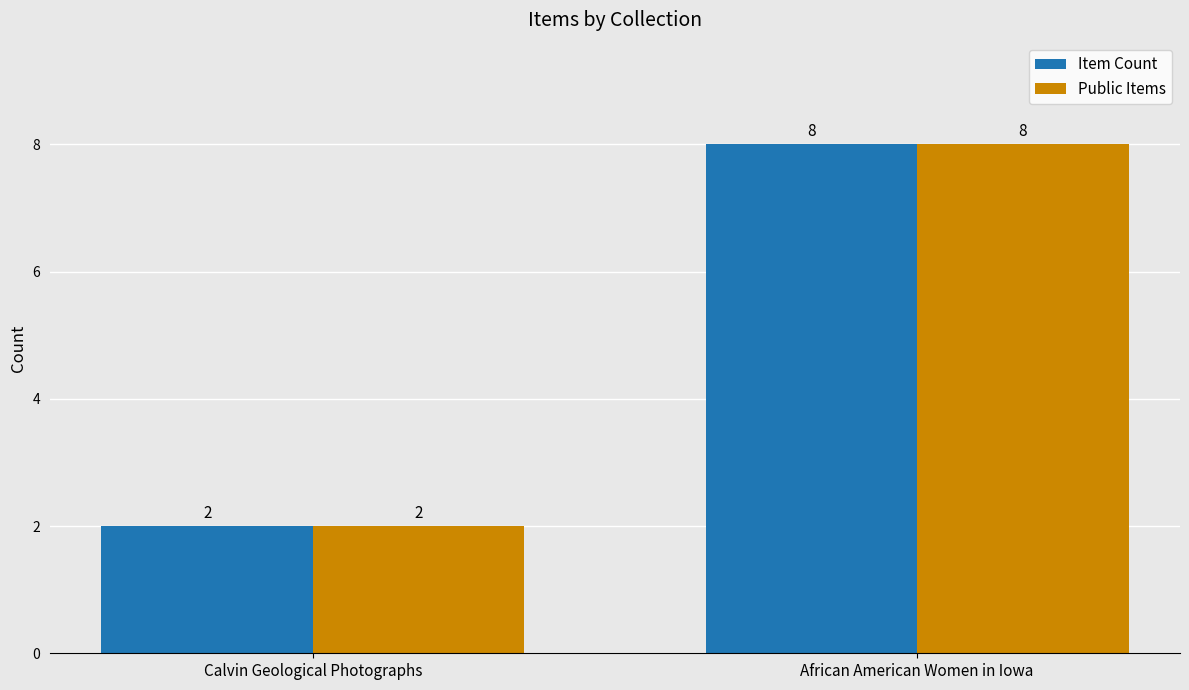

Rank the categories by Public Items value from highest to lowest.

African American Women in Iowa, Calvin Geological Photographs